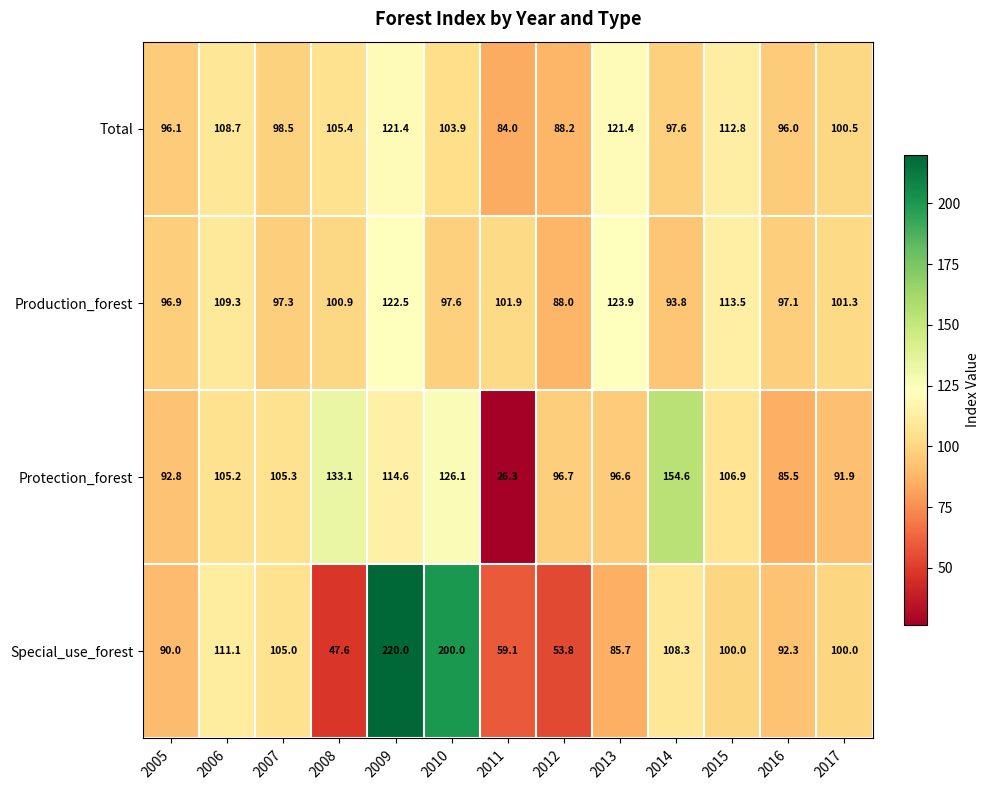

The Total series shows 140.9 at 2012. True or false?

False